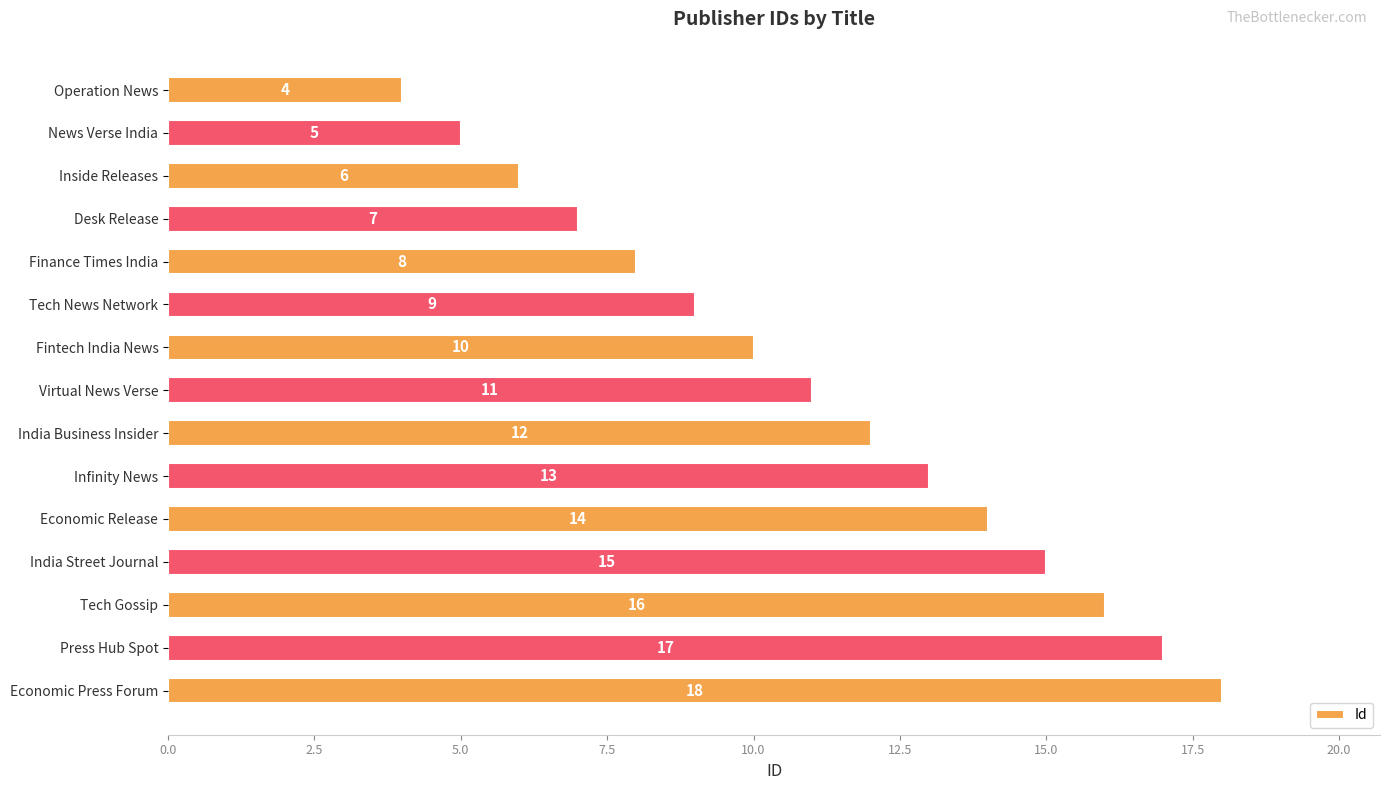

Does the chart contain stacked bars?

No